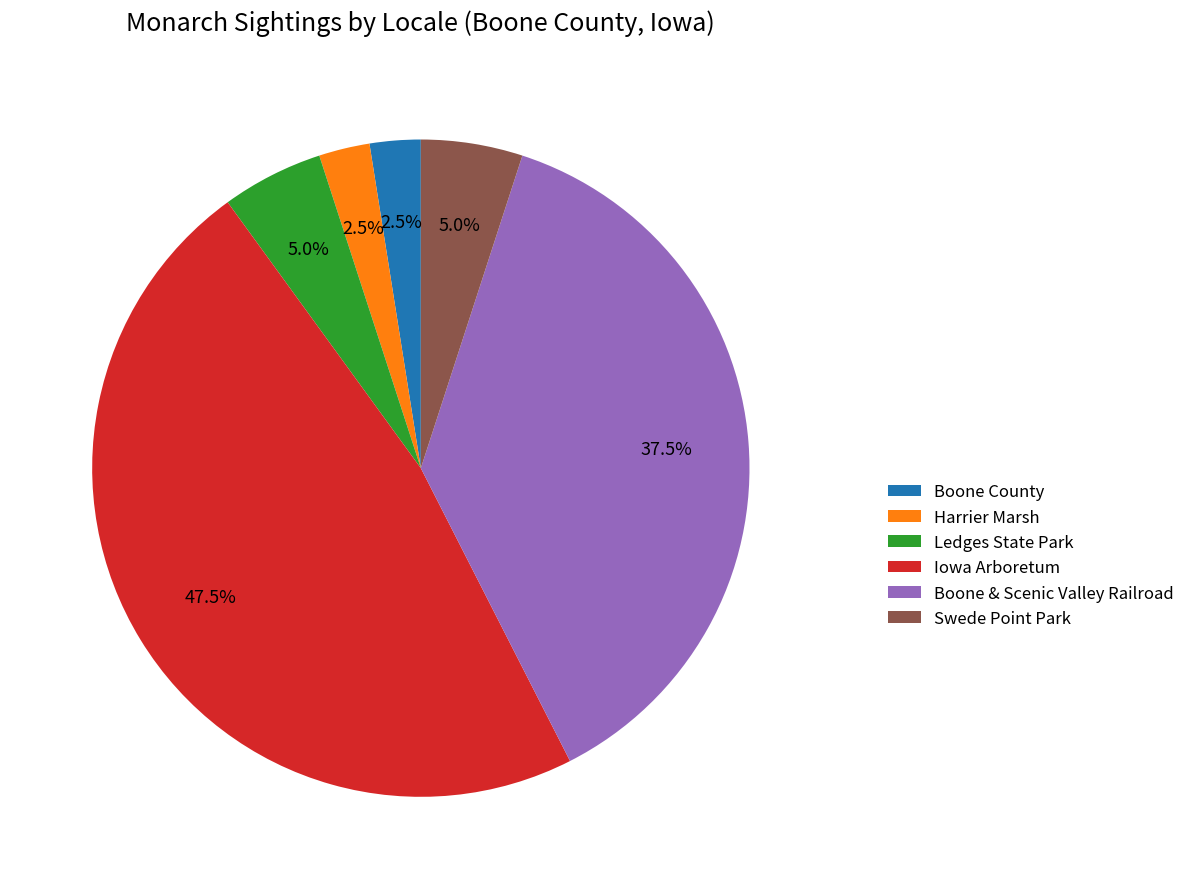

What percentage is the Ledges State Park slice, to the nearest percent?

5%